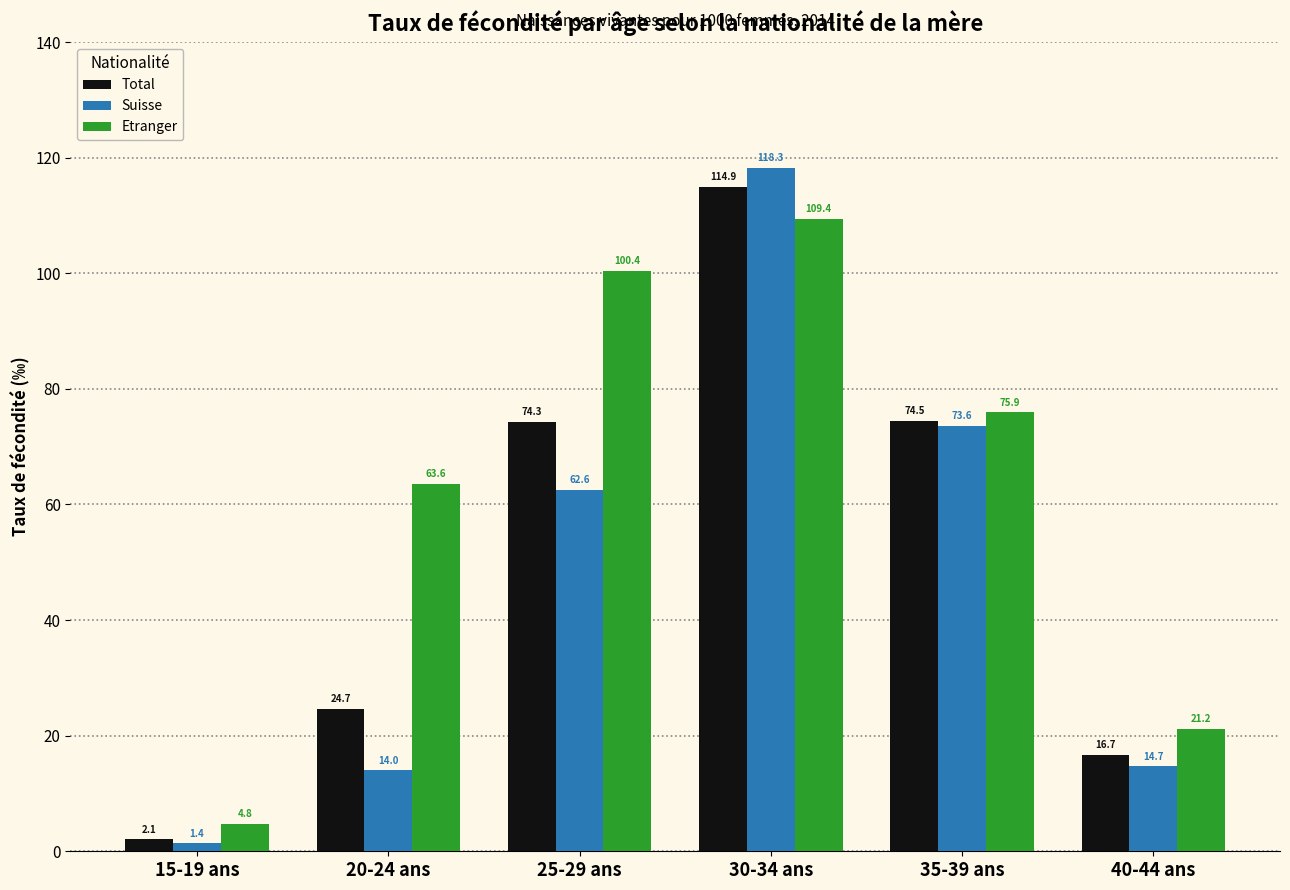

Which series has the largest range (max minus min)?

Suisse